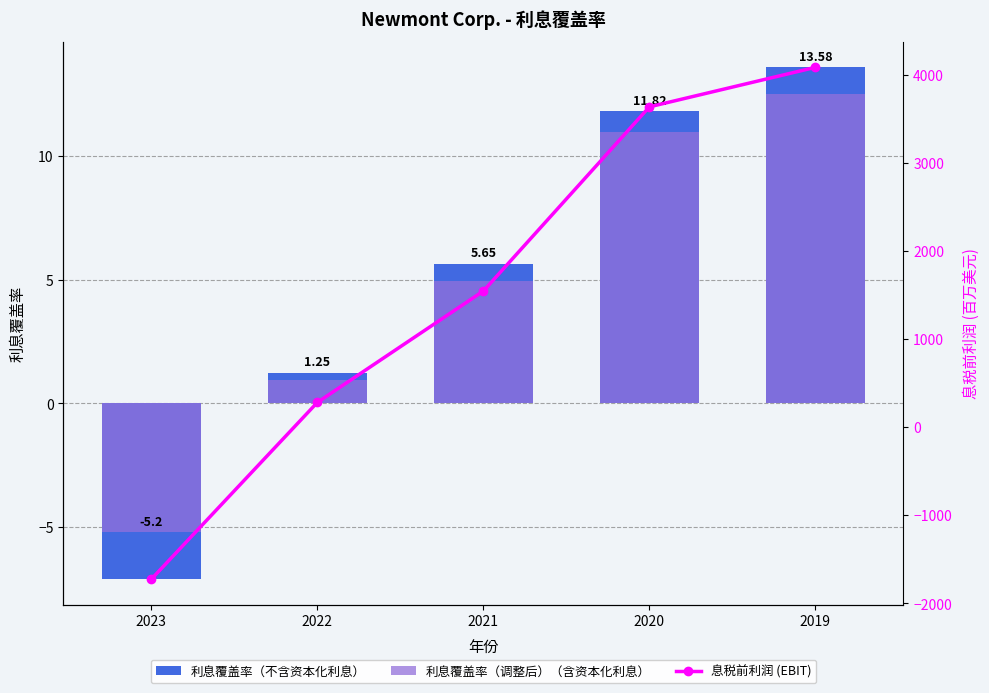

Which series has the largest range (max minus min)?

息税前利润 (EBIT)